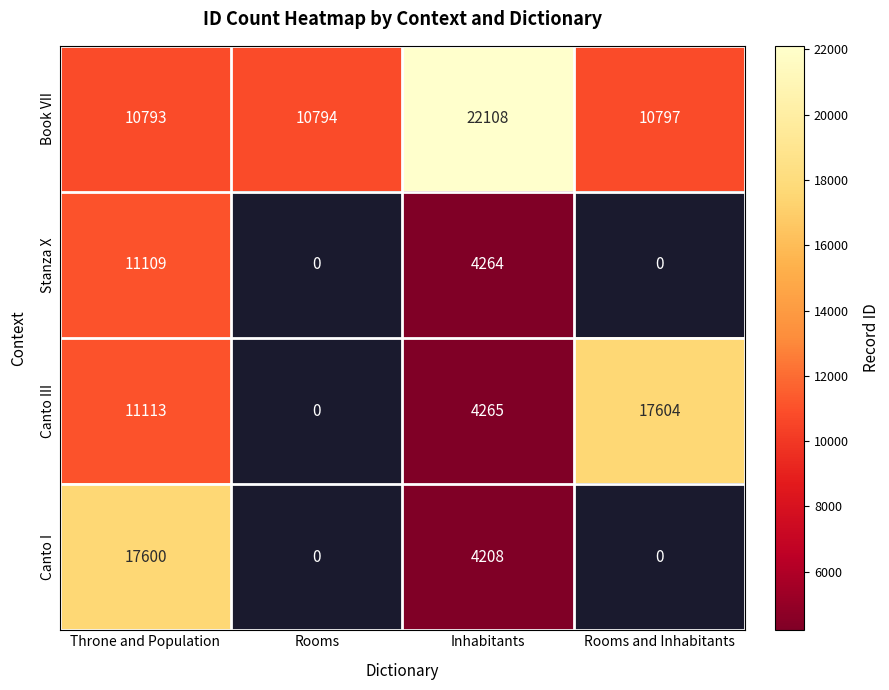

At which category is the sum across all series the highest?

Throne and Population